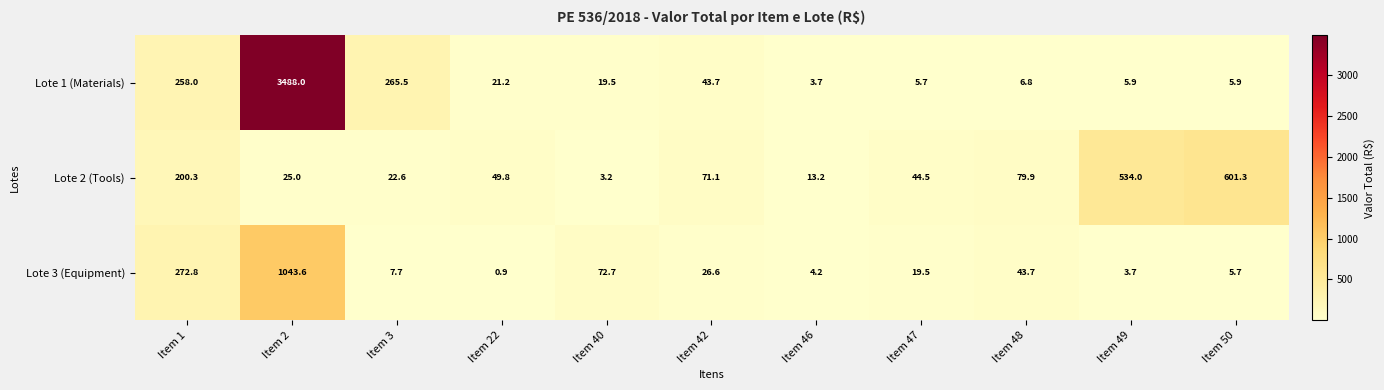

What is the sum of all Lote 1 (Materials) values?

4123.9